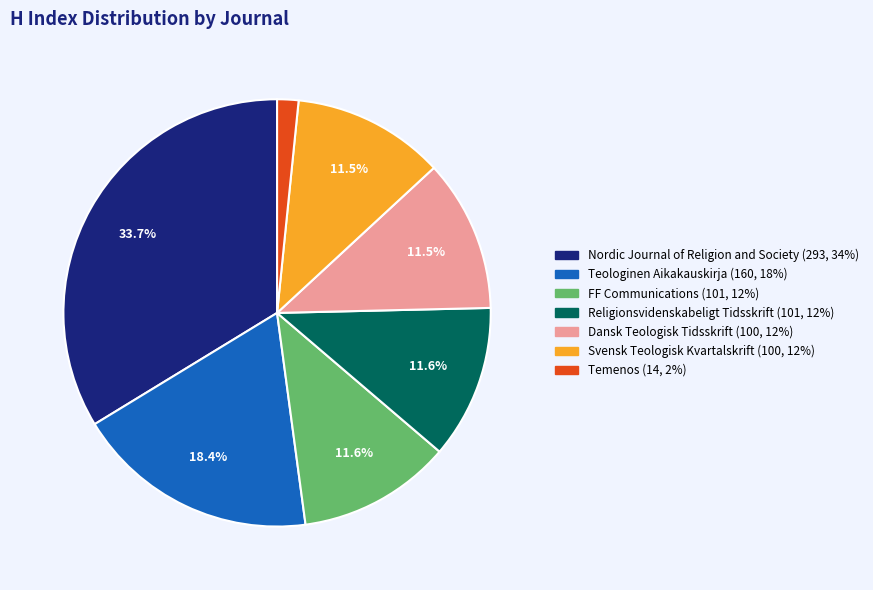

To the nearest percent, what is the average slice percentage?

14%